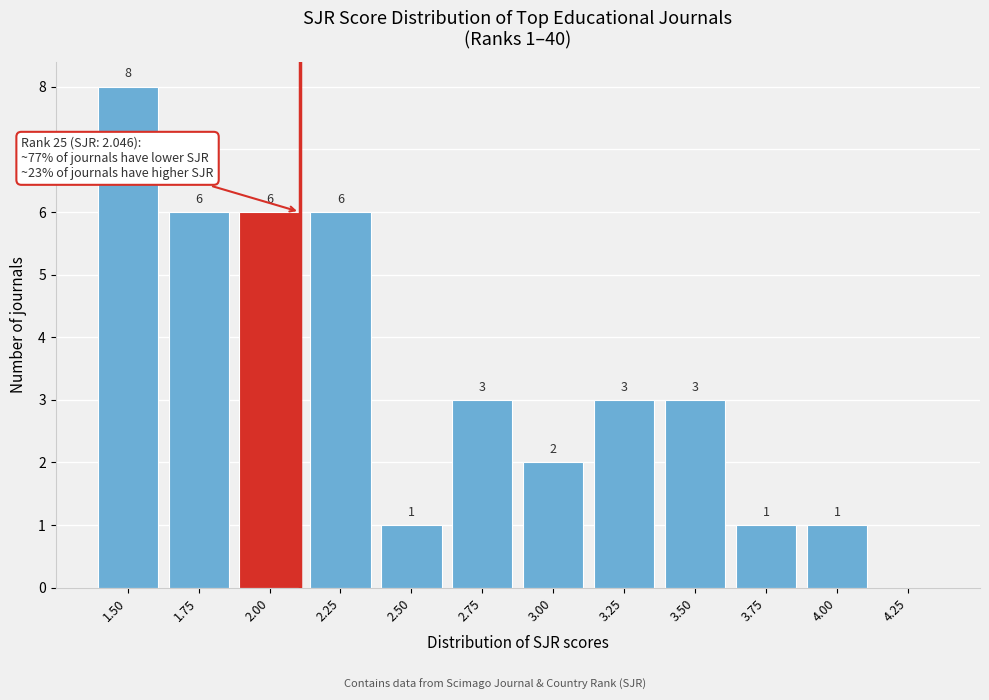

Reading left to right, transcribe all the data shown in this chart.

1.50=8	1.75=6	2.00=6	2.25=6	2.50=1	2.75=3	3.00=2	3.25=3	3.50=3	3.75=1	4.00=1	4.25=0